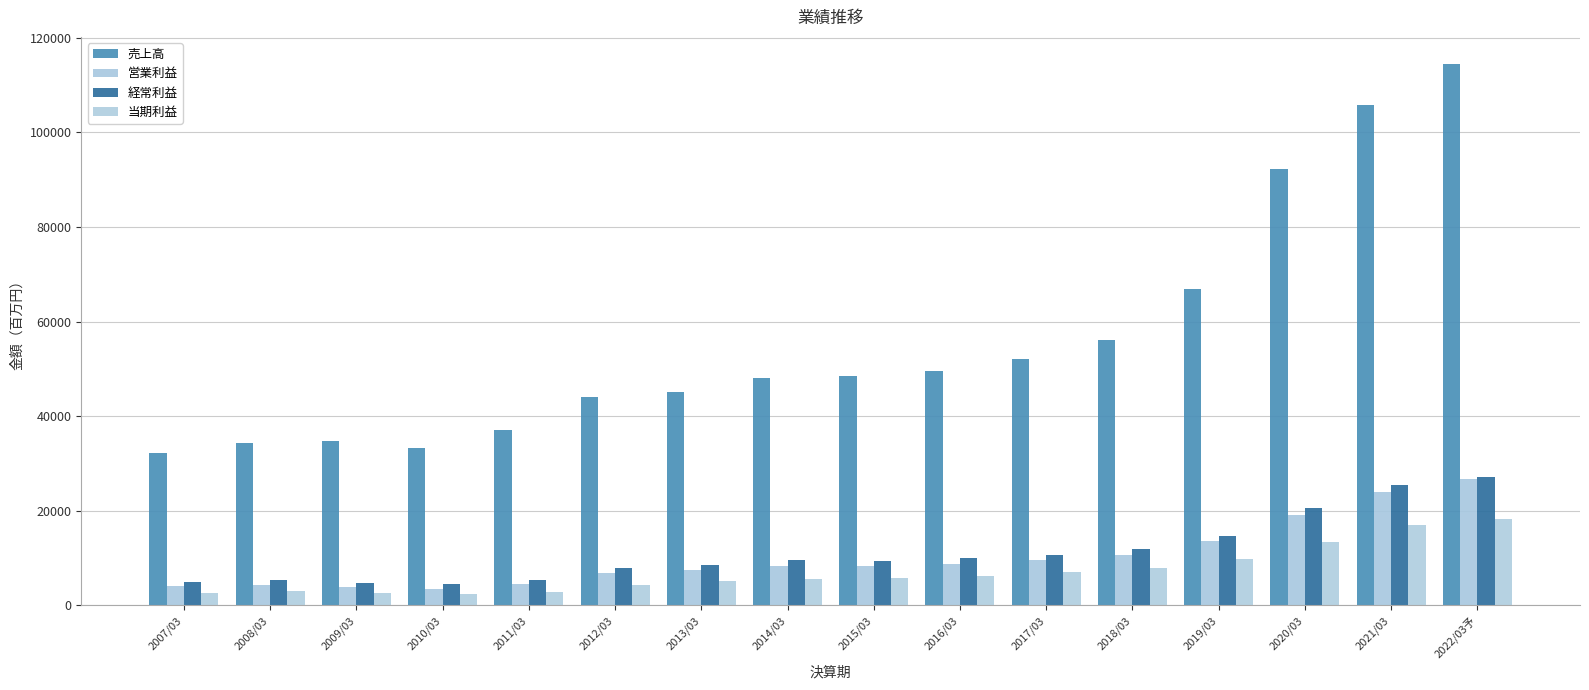

The 当期利益 series shows 2992 at 2013/03. True or false?

False